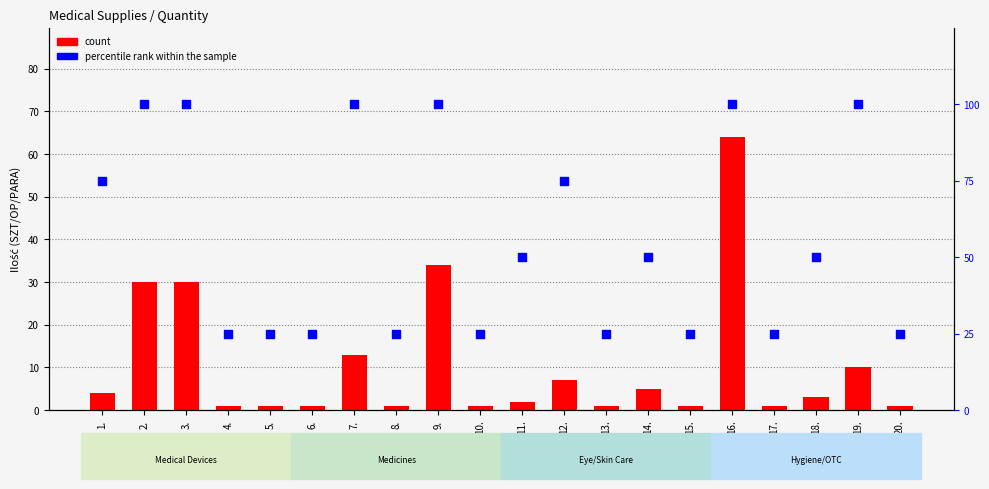

Which series reaches the maximum Y coordinate?

percentile rank within the sample